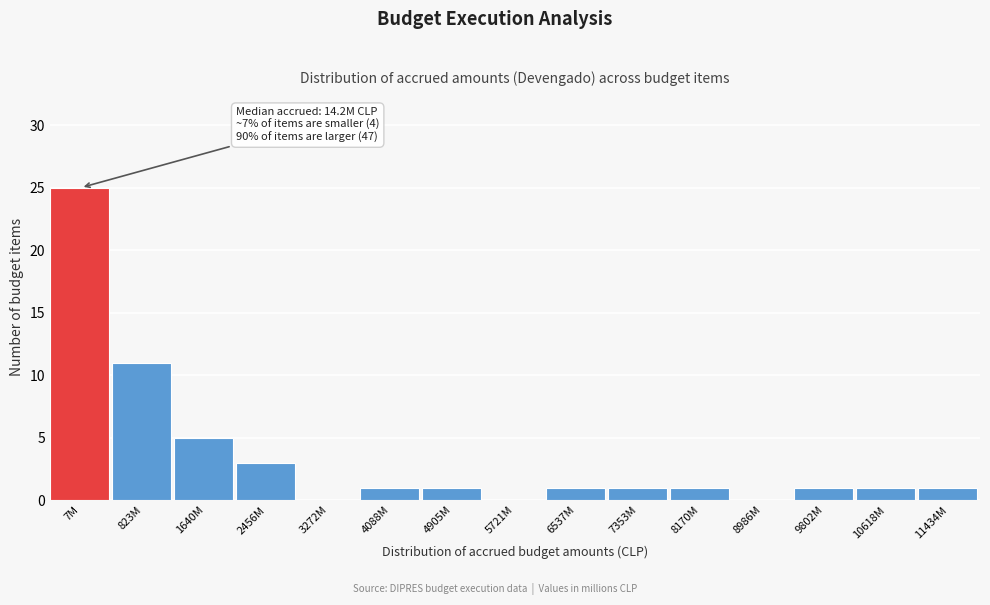

Reading left to right, transcribe all the data shown in this chart.

7M=25	823M=11	1640M=5	2456M=3	3272M=0	4088M=1	4905M=1	5721M=0	6537M=1	7353M=1	8170M=1	8986M=0	9802M=1	10618M=1	11434M=1